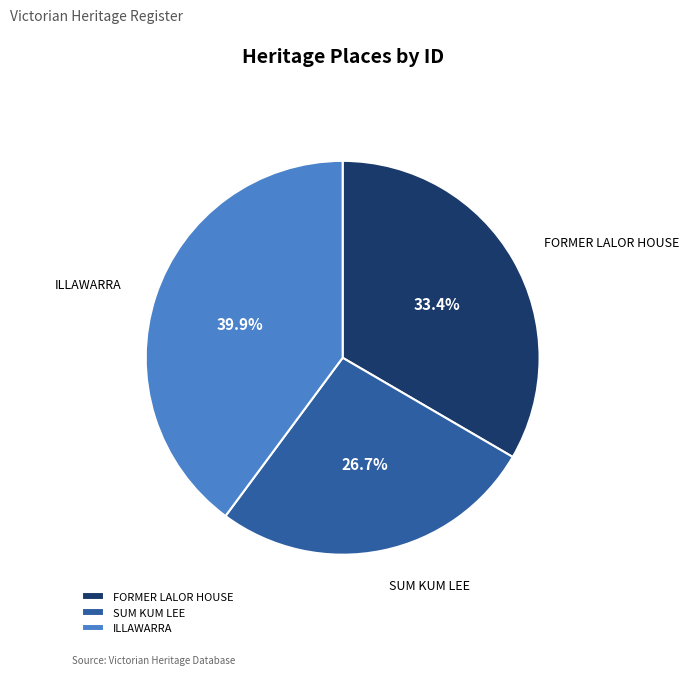

Which category has the smallest portion of the pie?

SUM KUM LEE